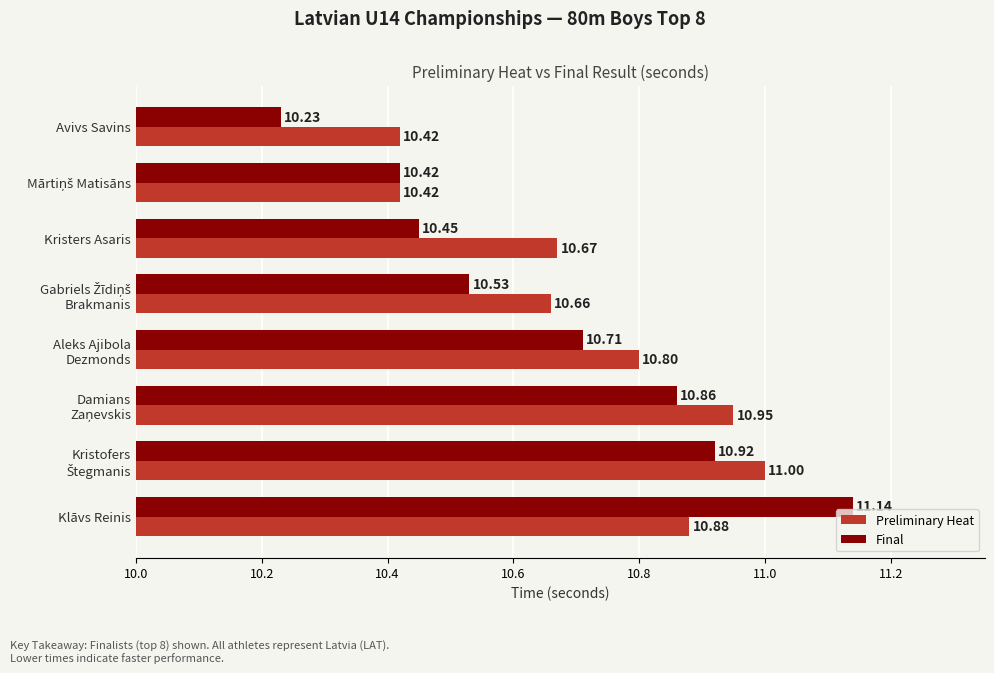

Which category has the lowest value across all series?

Avivs Savins